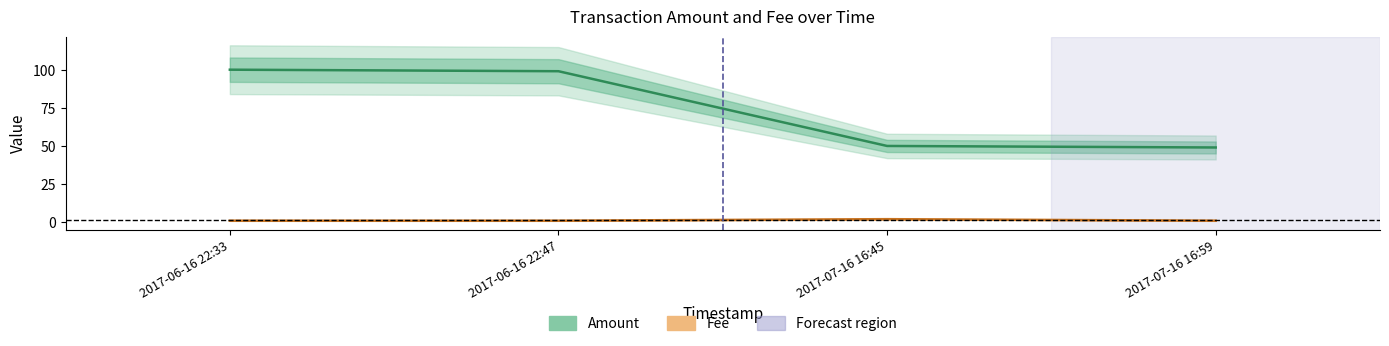

How many data points does each series have?

4